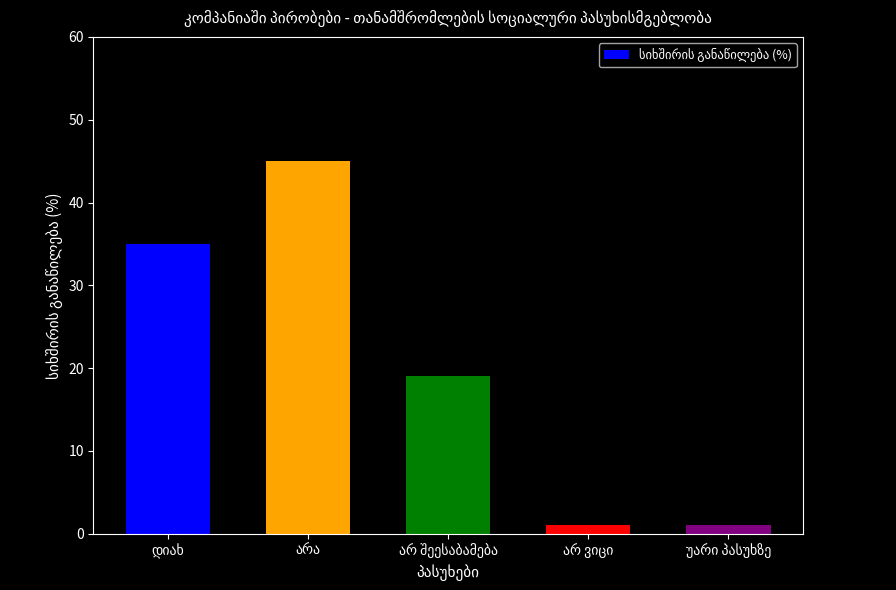

What is the sum of all values?

101